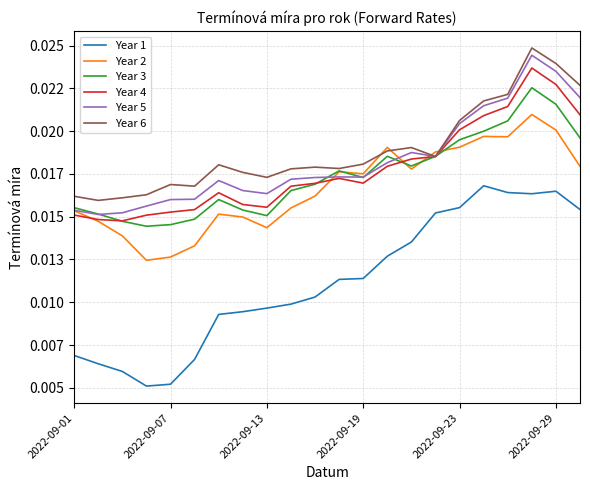

What are all the series names shown in the legend?

Year 1, Year 2, Year 3, Year 4, Year 5, Year 6